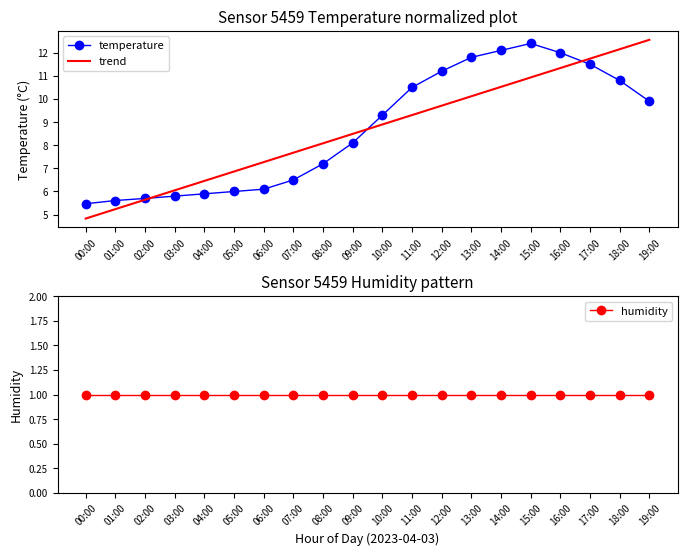

True or false: trend has more than 1 interior local peaks.

False